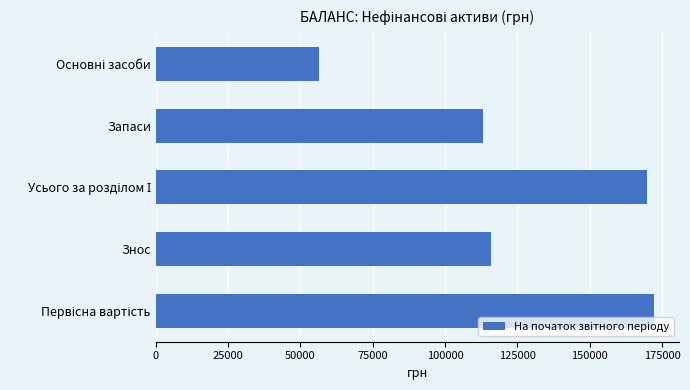

Reading top to bottom, list all the values displayed in this chart.

56489	113249	169738	115743	172232